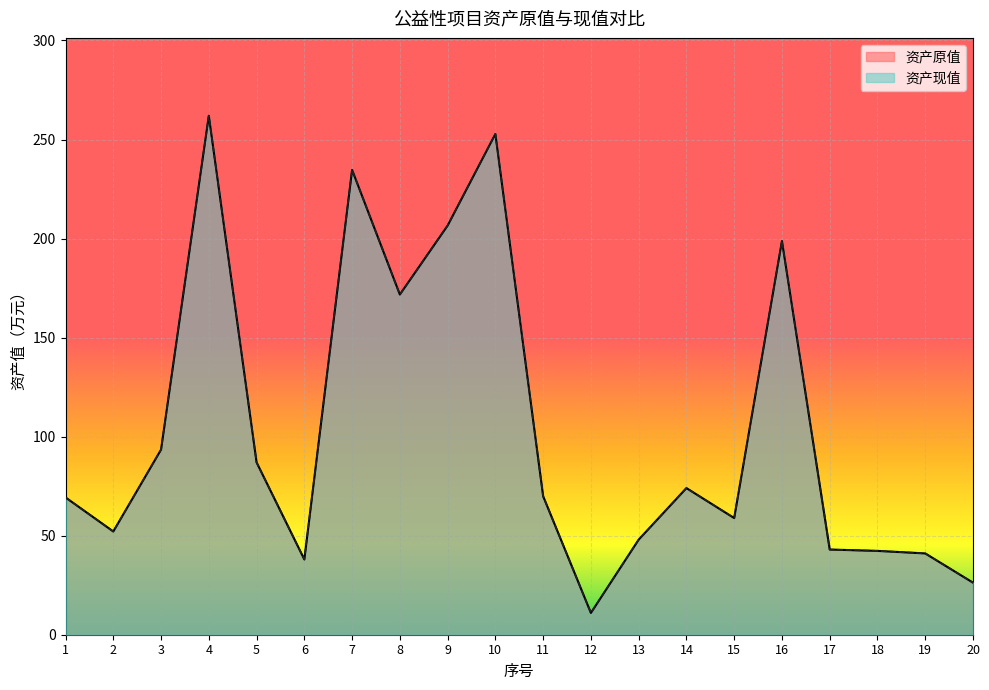

What is the maximum value for 资产原值?

262.0